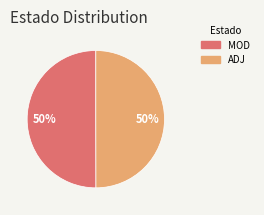

Is the sum of ADJ and MOD greater than half?

Yes